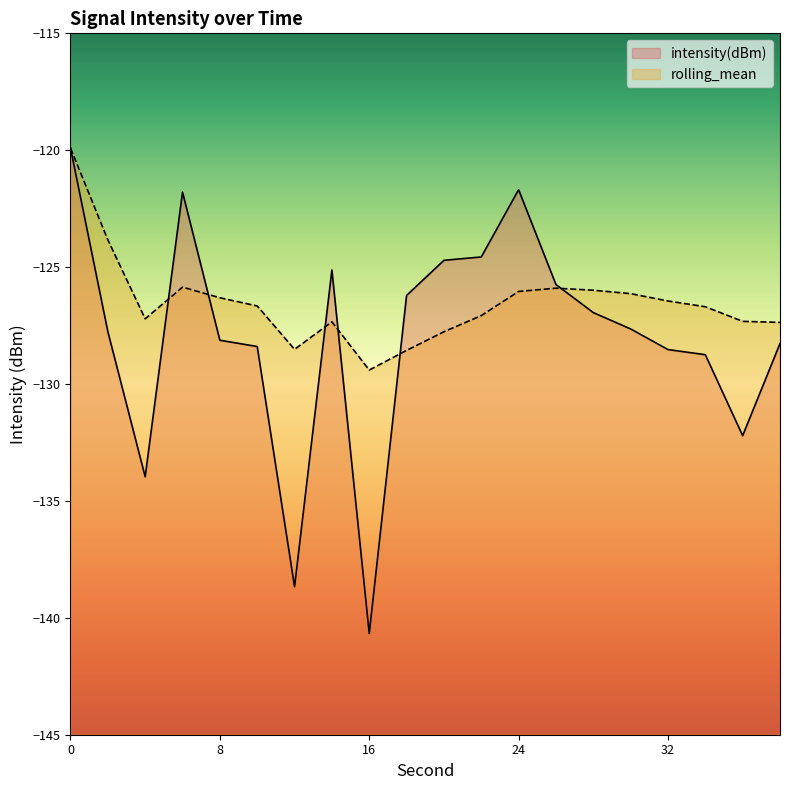

What is the value of the rolling_mean point at the 2nd from the left?

-123.8